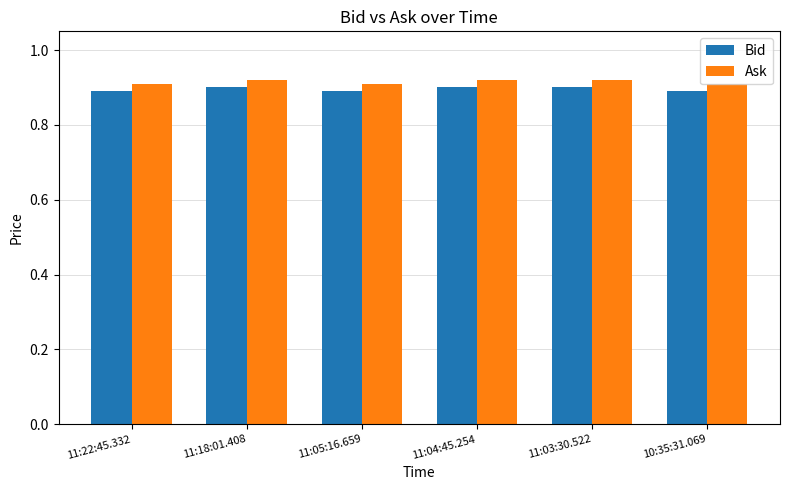

At how many categories does at least one series exceed 0?

6